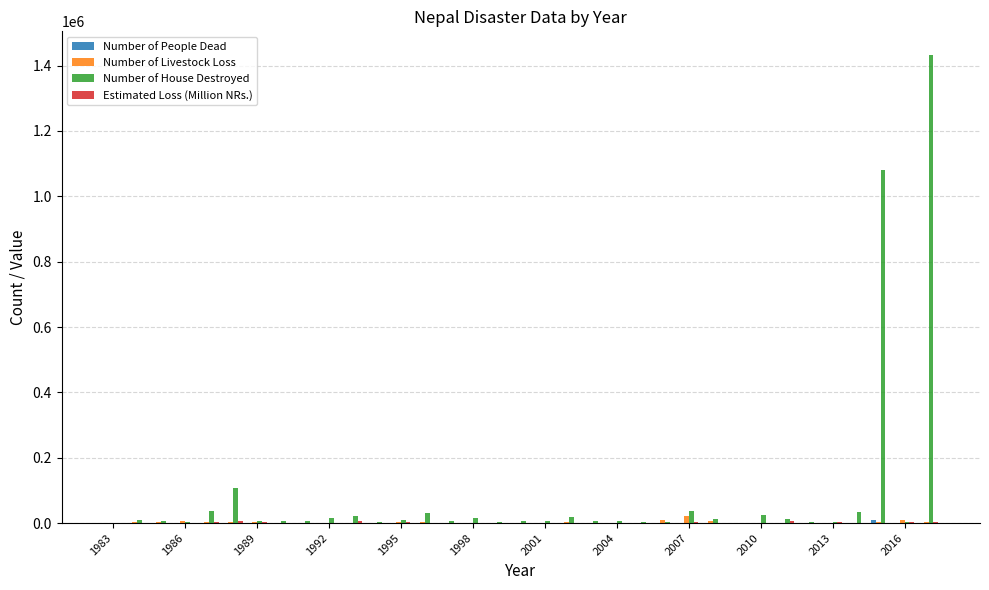

What is the sum of all Number of House Destroyed values?

2987601.0